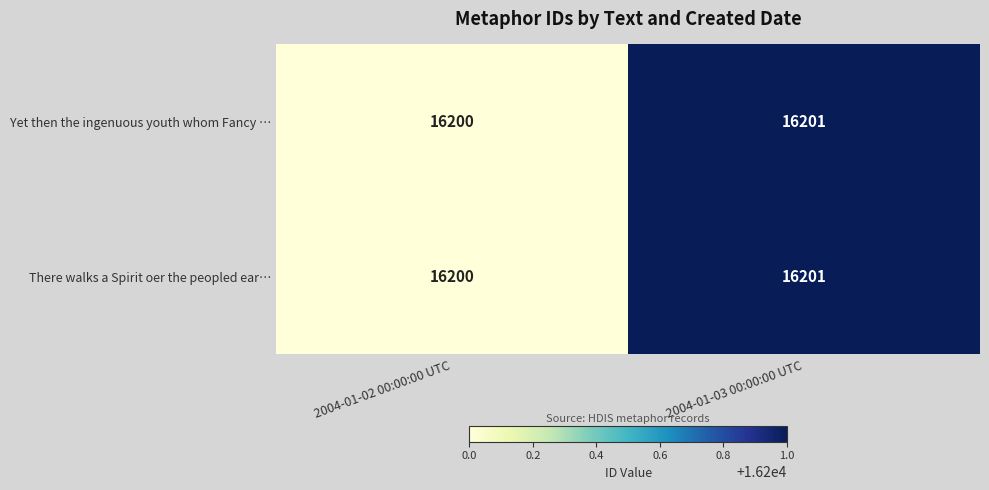

Where is Yet then the ingenuous youth whom Fancy … nearest to the value 16200?

2004-01-02 00:00:00 UTC